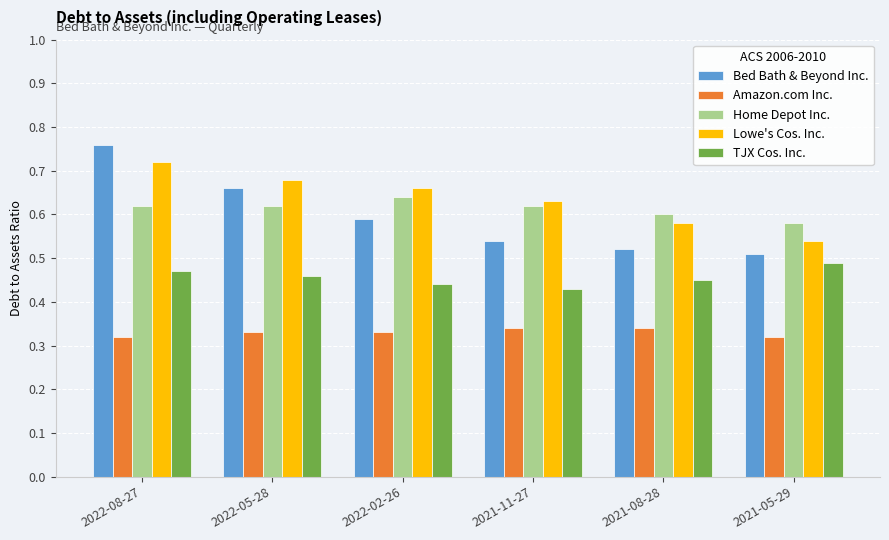

What is the sum of all Lowe's Cos. Inc. values?

3.8